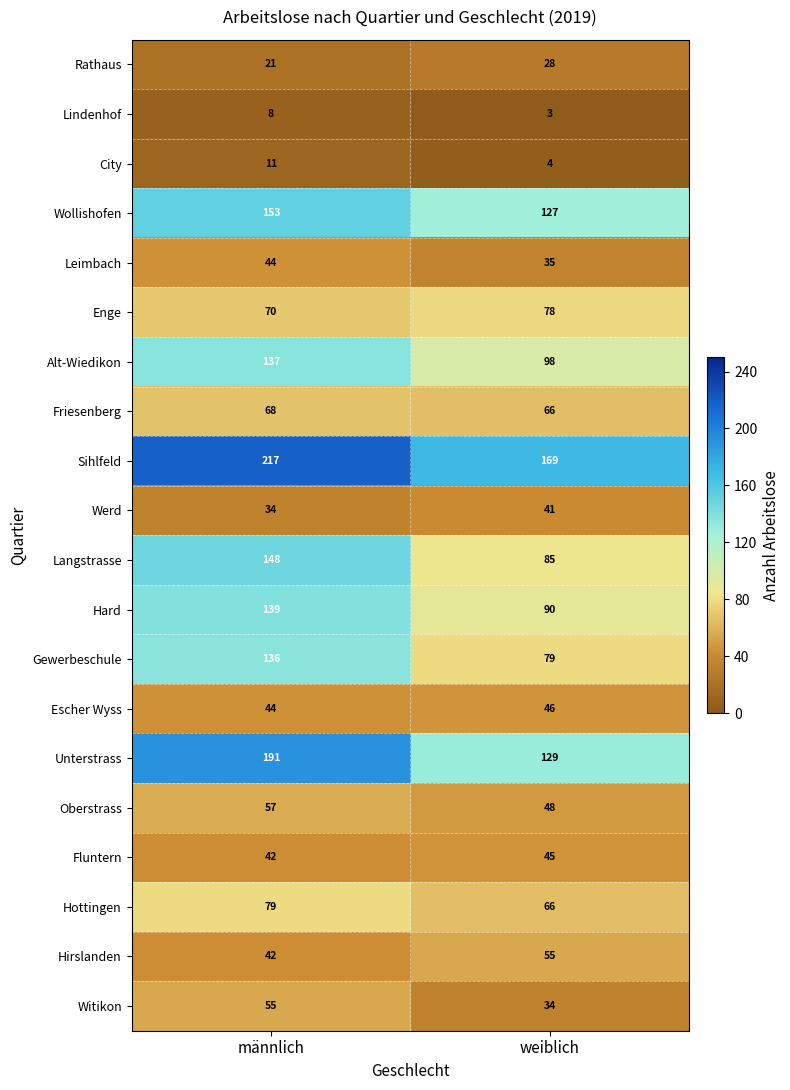

Which series has the widest spread of values?

Langstrasse